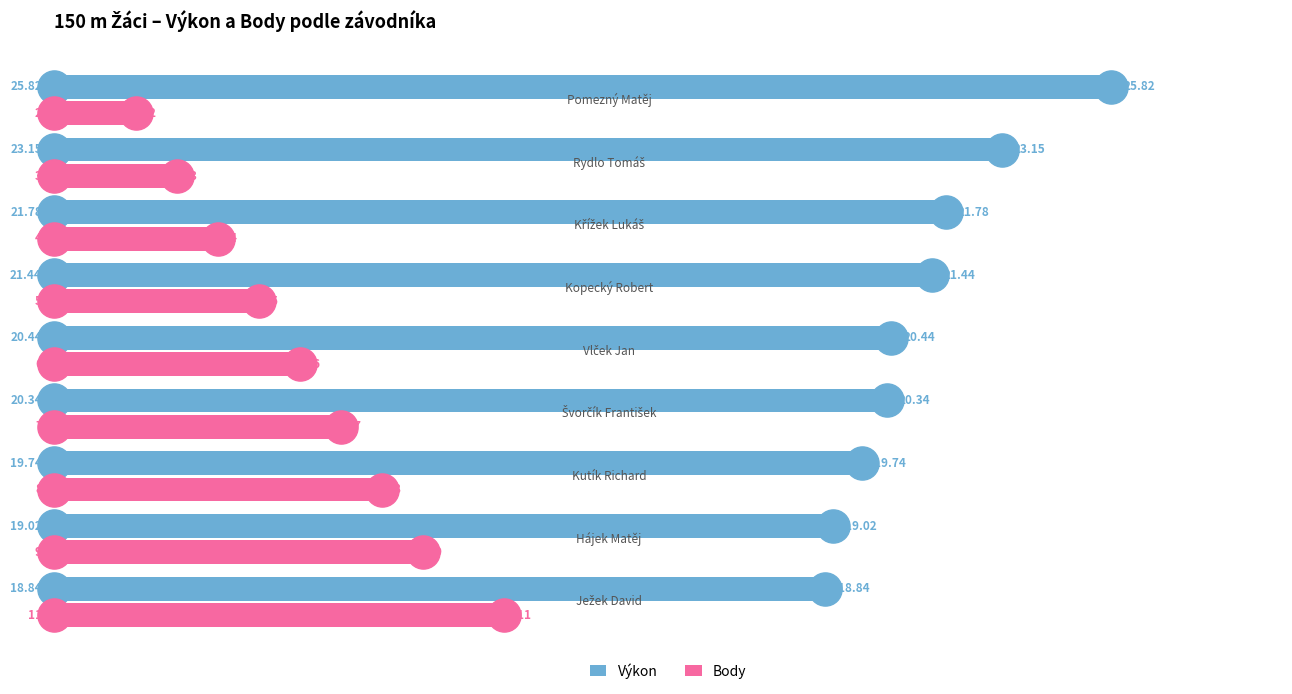

Which series has the widest spread of Y values?

Body